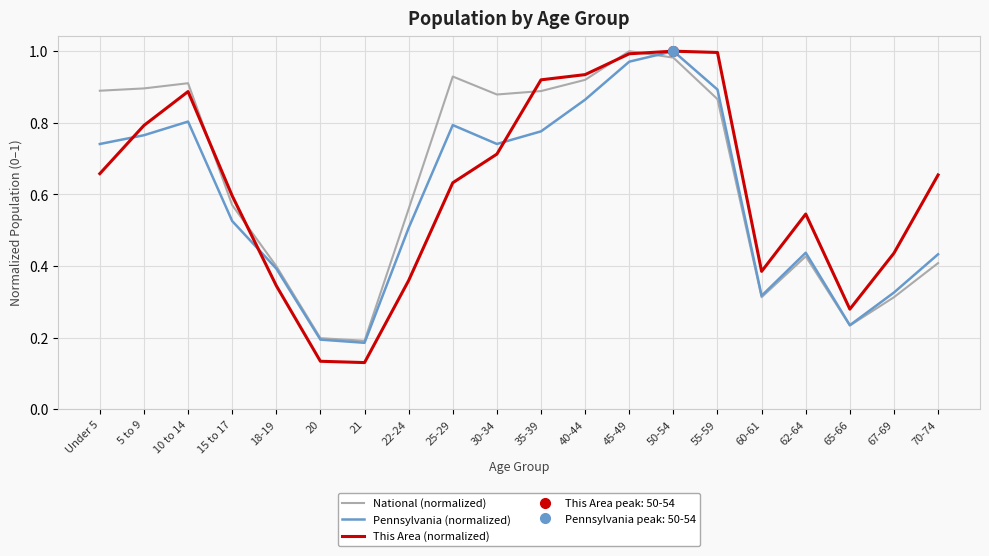

Which series has the largest range (max minus min)?

This Area (normalized)